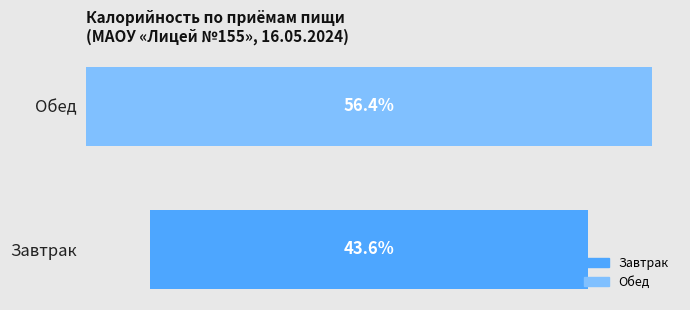

List the labels in order of value, smallest first.

Завтрак, Обед